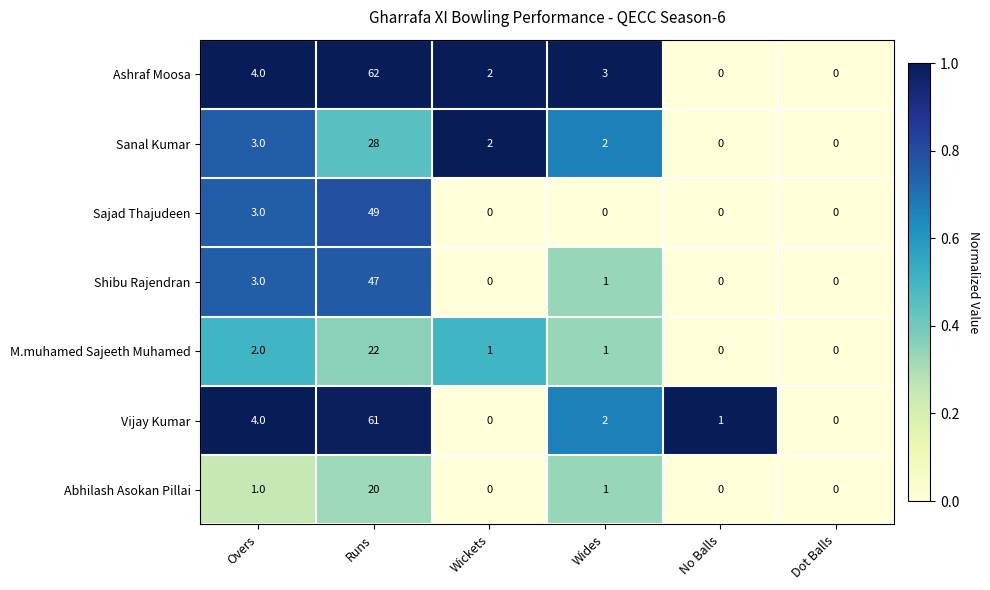

What is the average value of the Ashraf Moosa series?

12